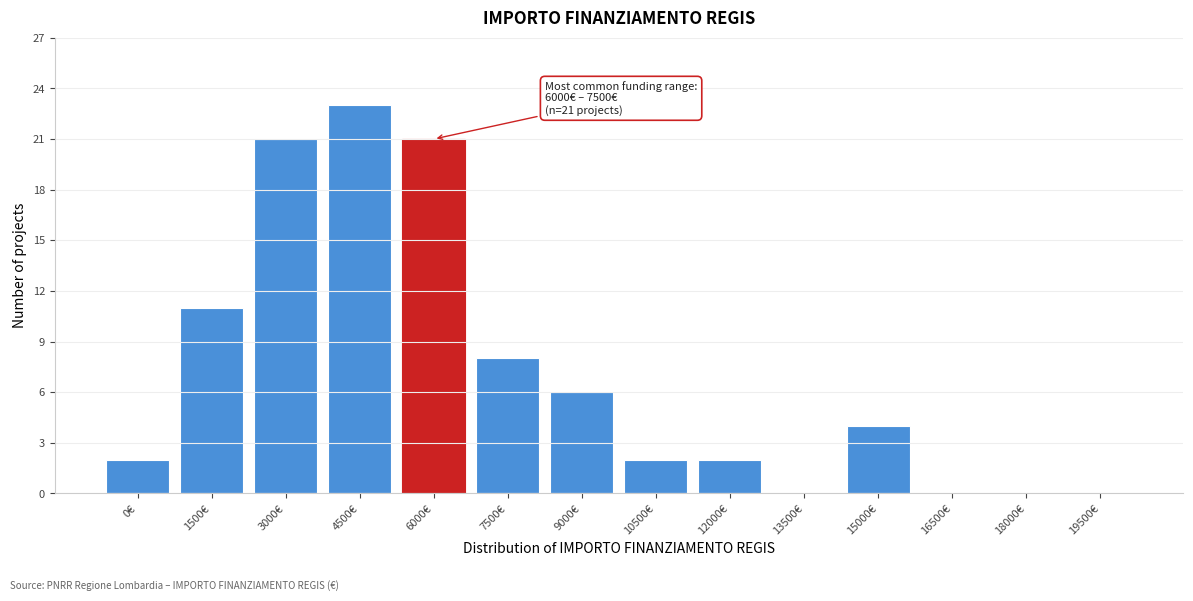

Reading right to left, extract all data points from this chart.

19500€=0	18000€=0	16500€=0	15000€=4	13500€=0	12000€=2	10500€=2	9000€=6	7500€=8	6000€=21	4500€=23	3000€=21	1500€=11	0€=2